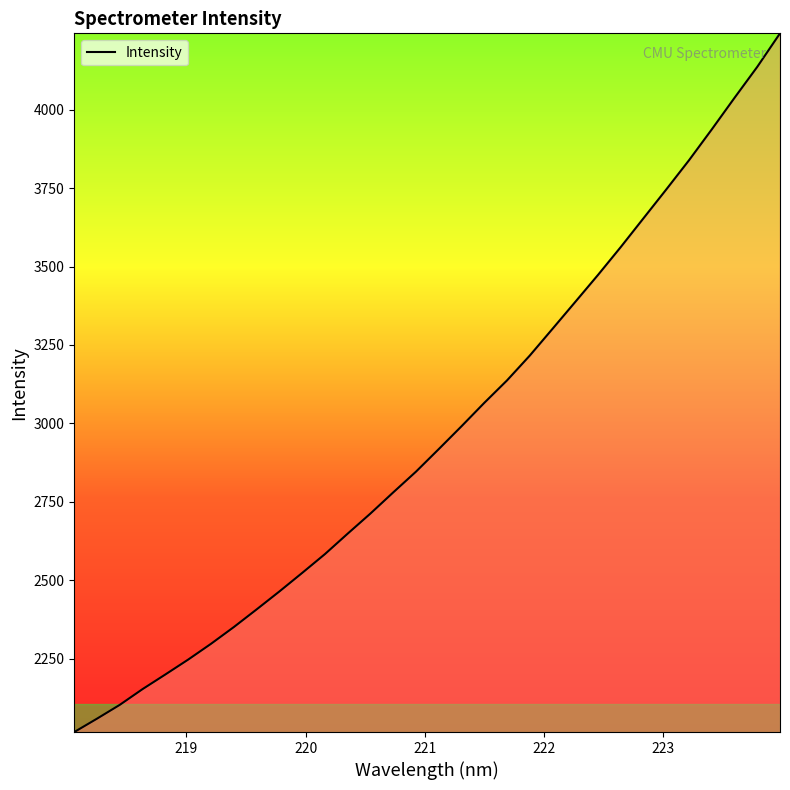

How many values are below 2917?

16